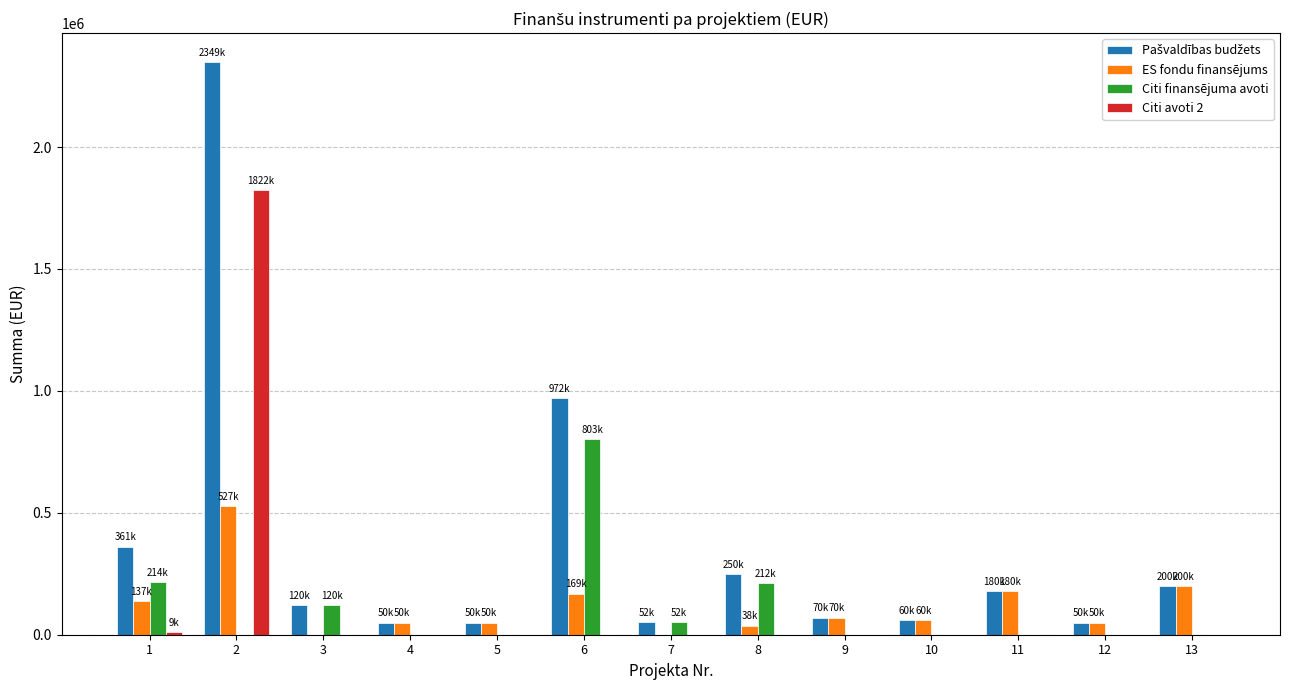

How many series are shown in this chart?

4